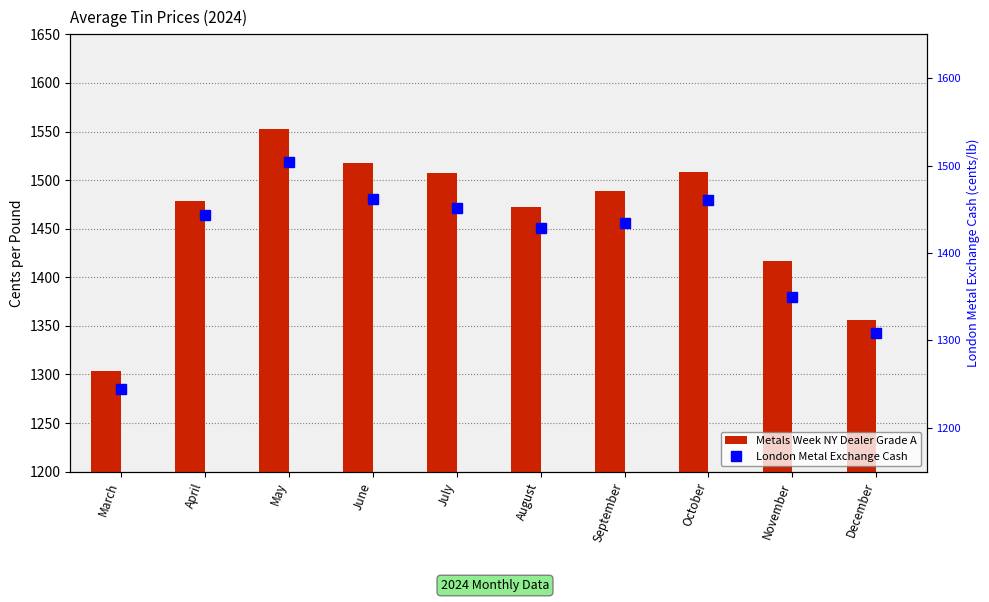

The London Metal Exchange Cash series shows 1450.9 at July. True or false?

True